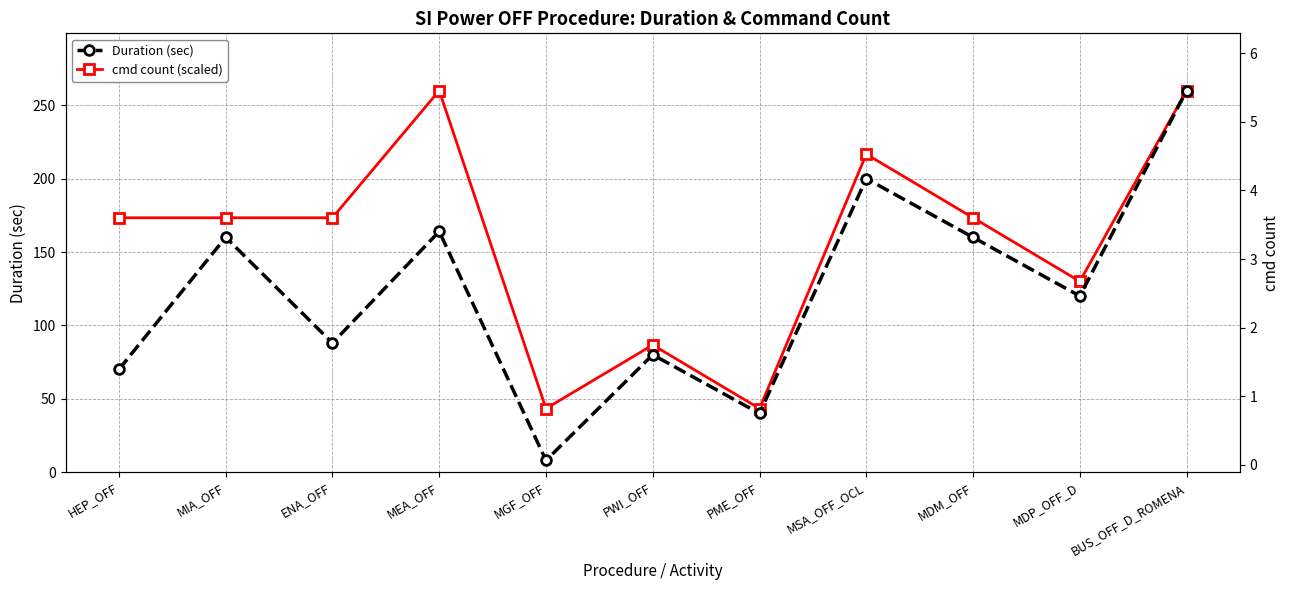

What is the difference between the second highest and minimum values in the Duration (sec) series?

192.0